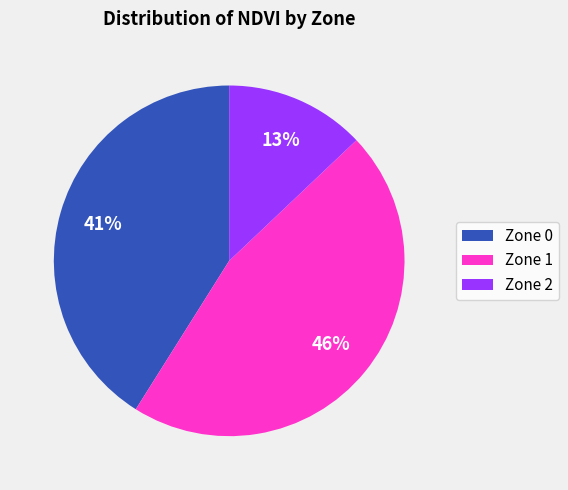

How many segments does this pie chart have?

3